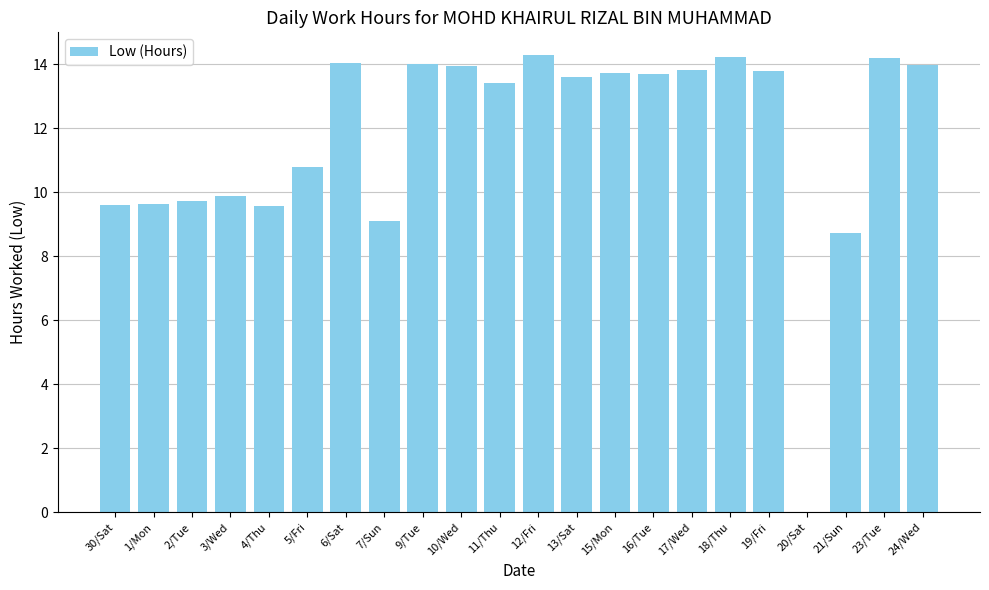

Count the number of categories in the chart.

22